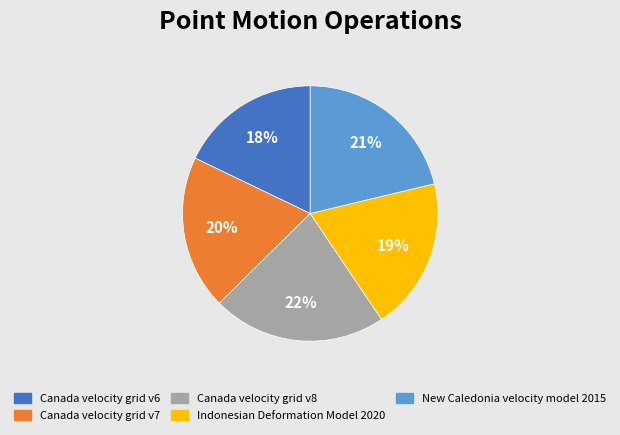

To the nearest percent, what is the average slice percentage?

20%